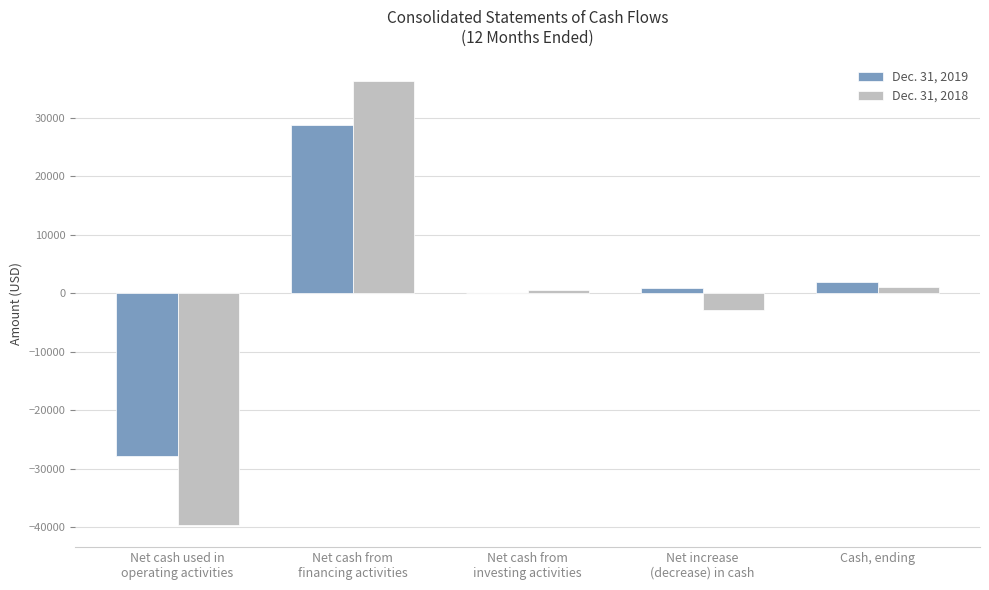

What is the maximum value shown in the chart?

36170